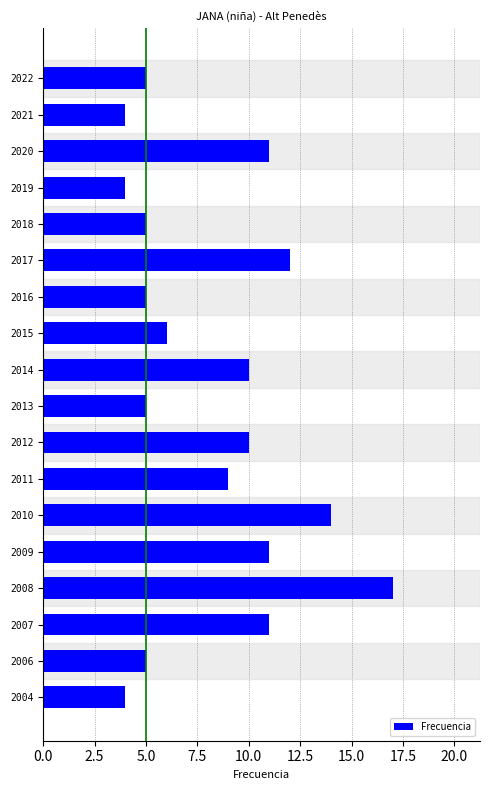

True or false: the data shows 4 at 2019.

True